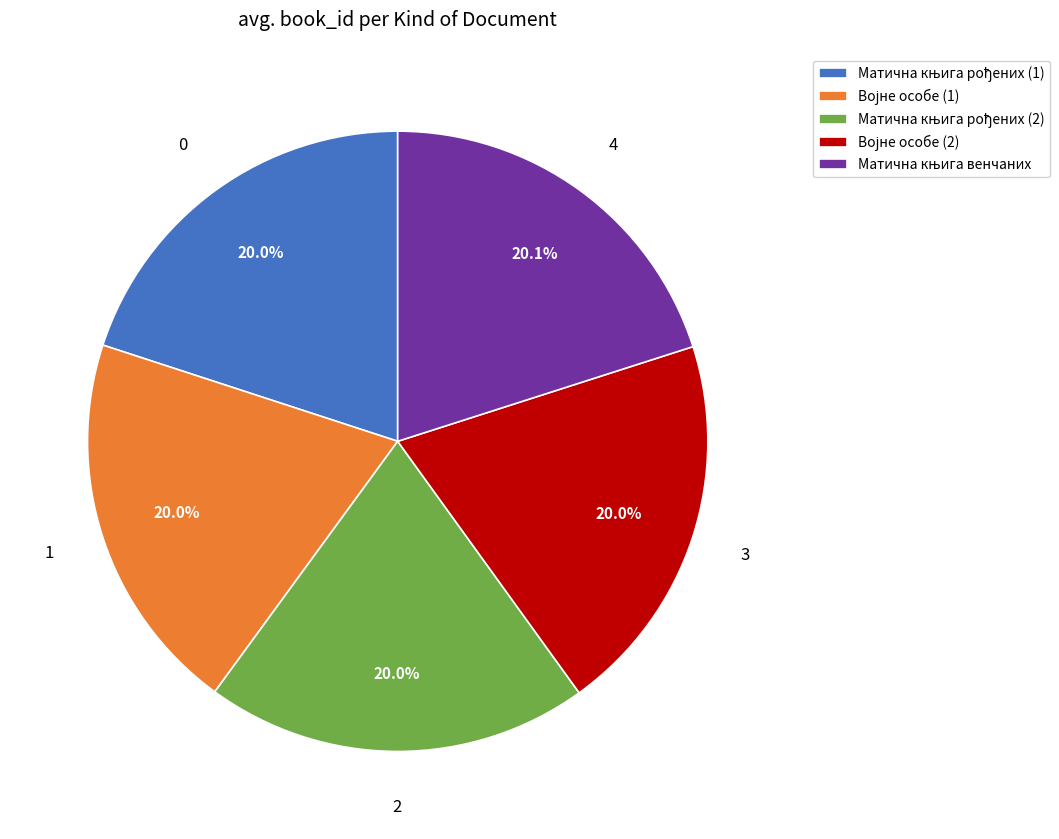

Does any single category account for the majority?

No